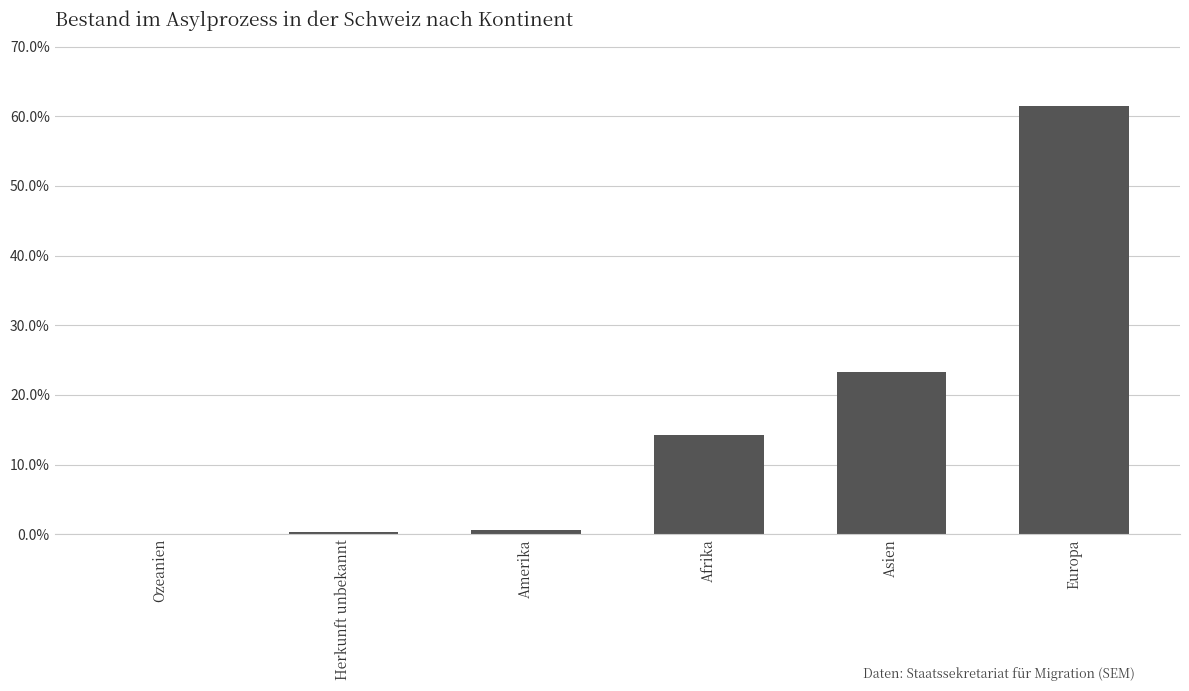

Reading right to left, list all the values displayed in this chart.

Europa=0.6	Asien=0.2	Afrika=0.1	Amerika=0.0	Herkunft unbekannt=0.0	Ozeanien=0.0